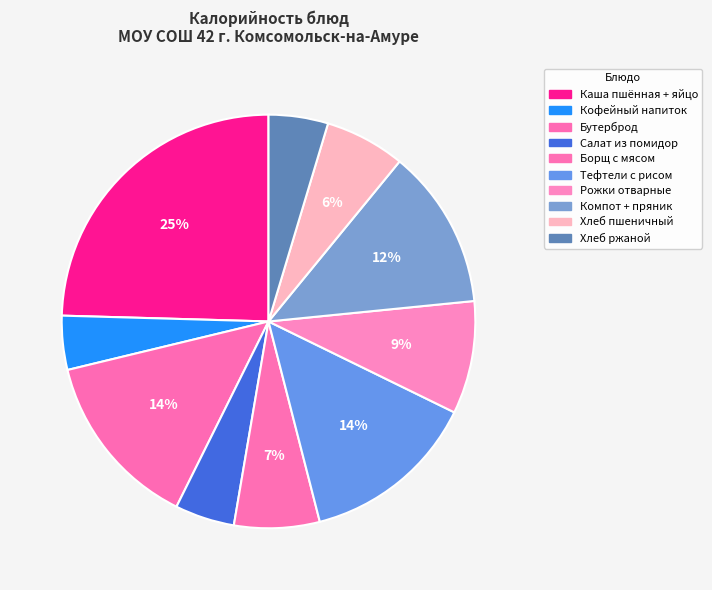

Which category has the smallest portion of the pie?

Кофейный напиток